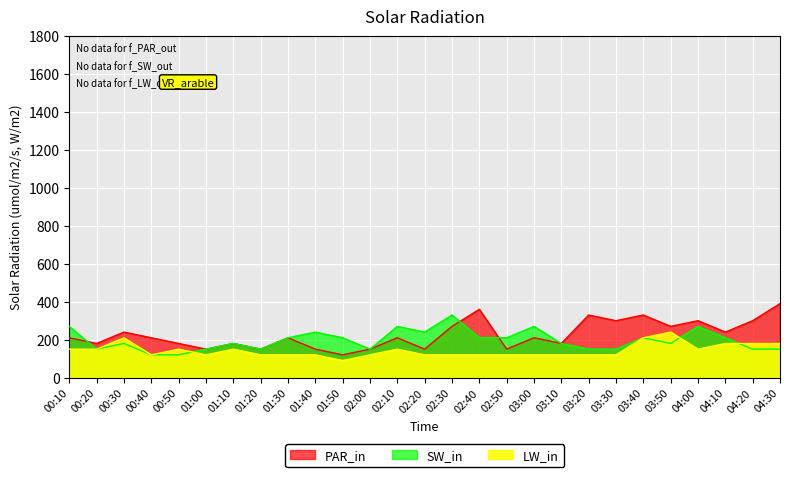

Where is the first local minimum for PAR_in?

00:20